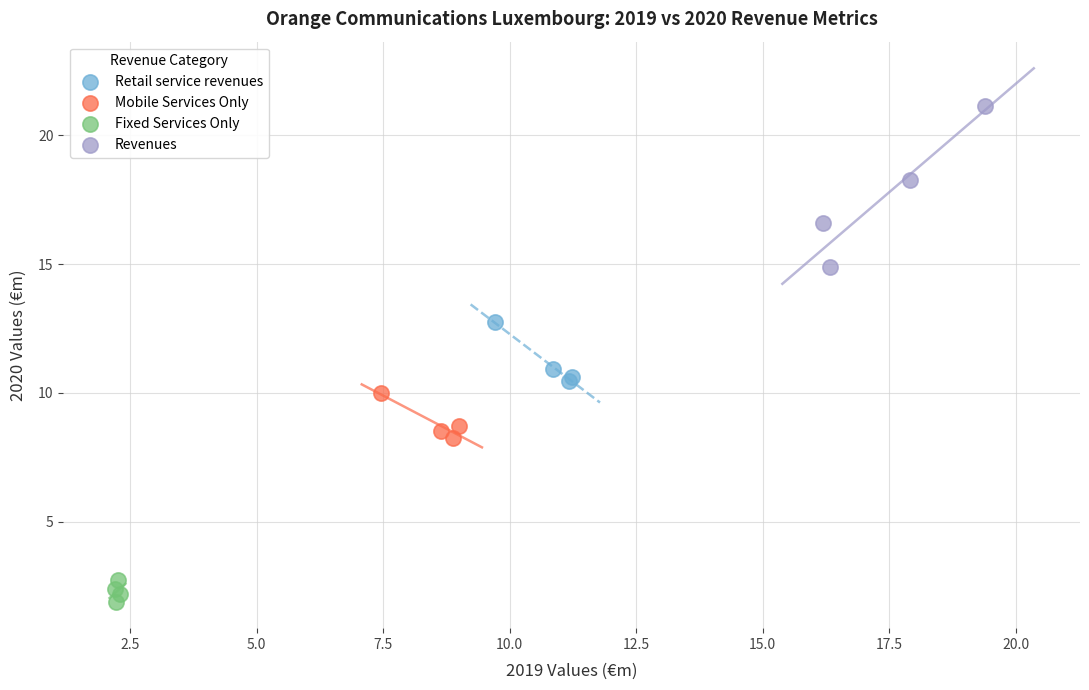

Which series contains the lowest Y value?

Fixed Services Only